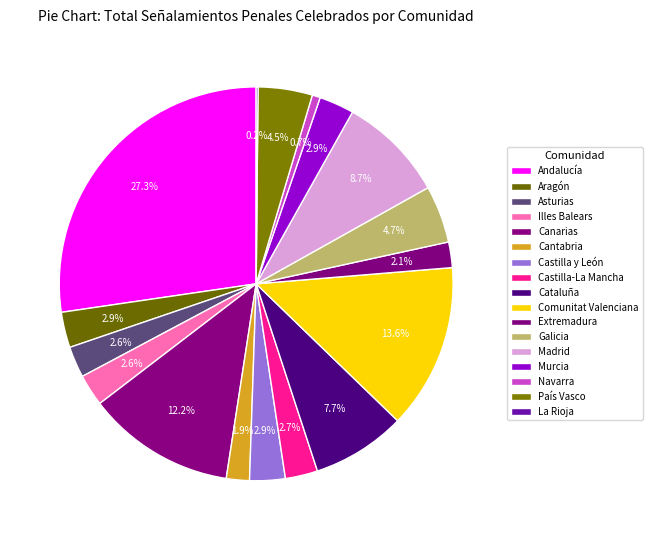

Does Aragón account for over 50% of the chart?

No